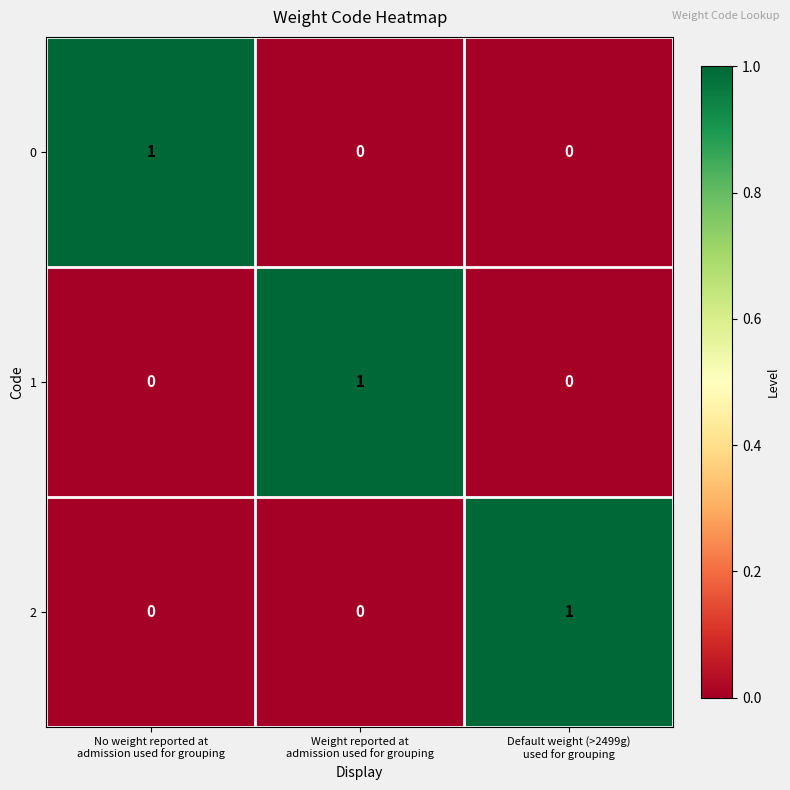

How many 2 values are between 0 and 1?

3